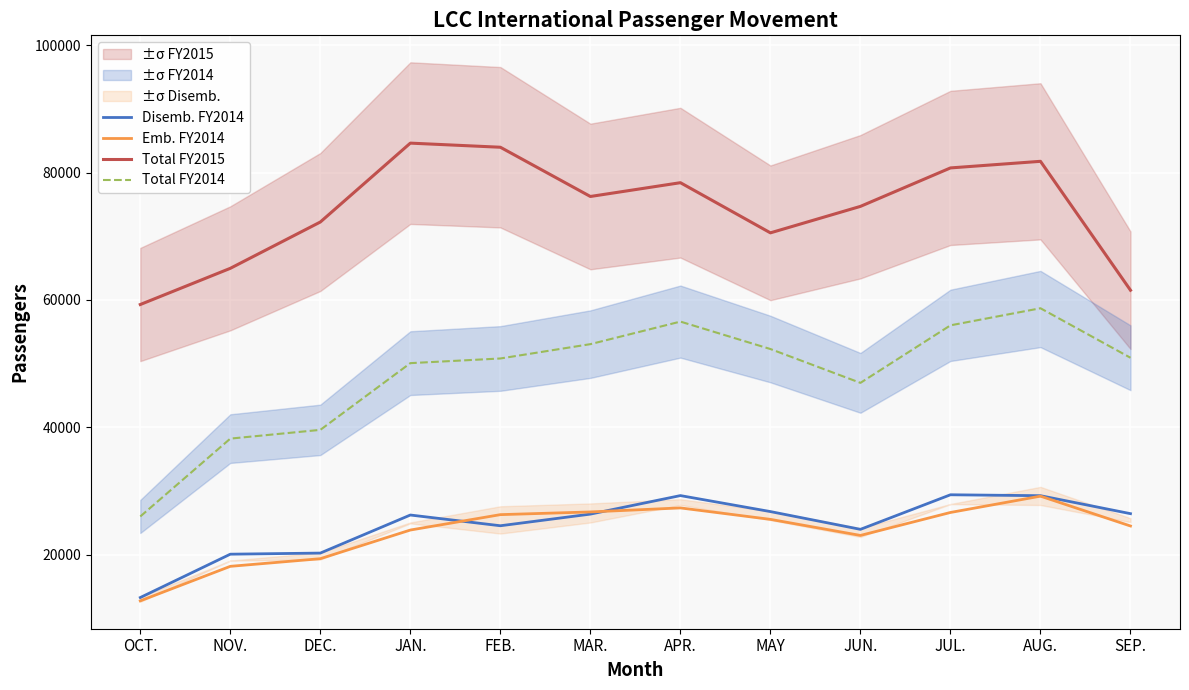

Which series has the largest total across all categories?

Total FY2015